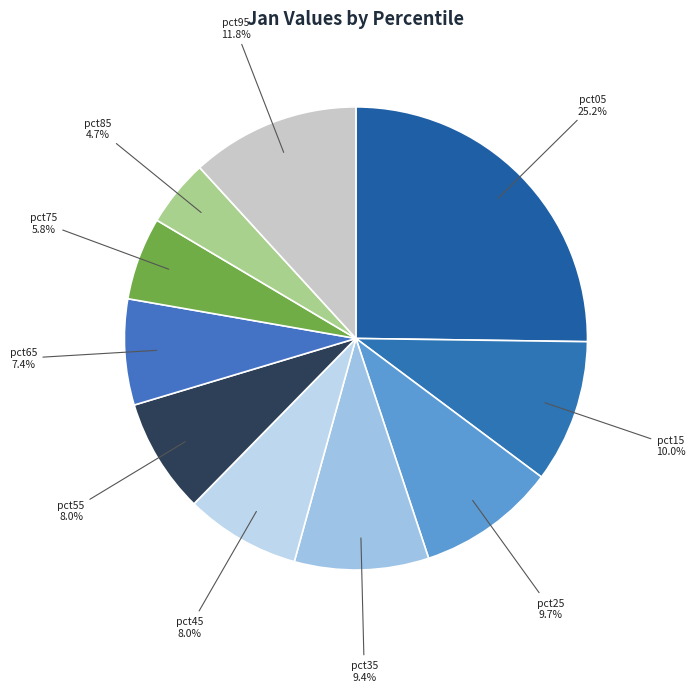

Is pct45 the majority of the pie?

No